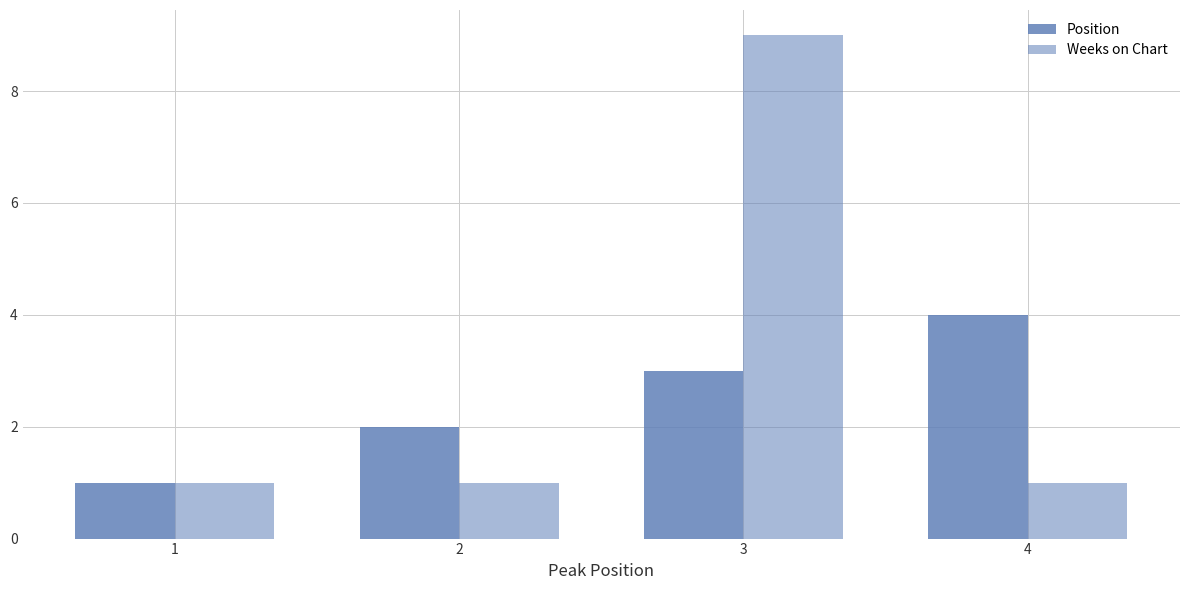

True or false: Weeks on Chart has a value of 1 at 4.

True